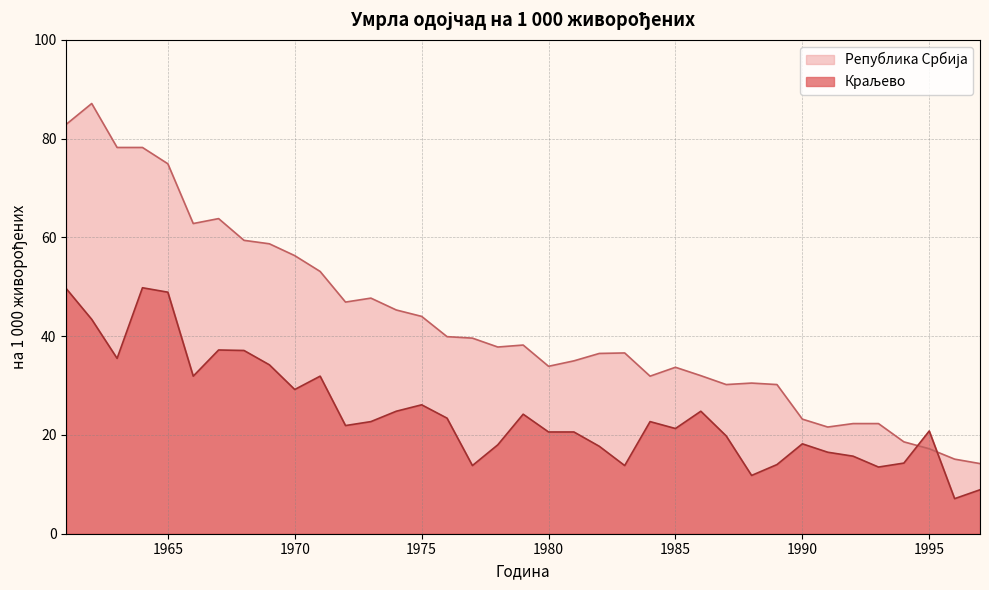

Is it true that Краљево equals 20.6 at 1981?

True